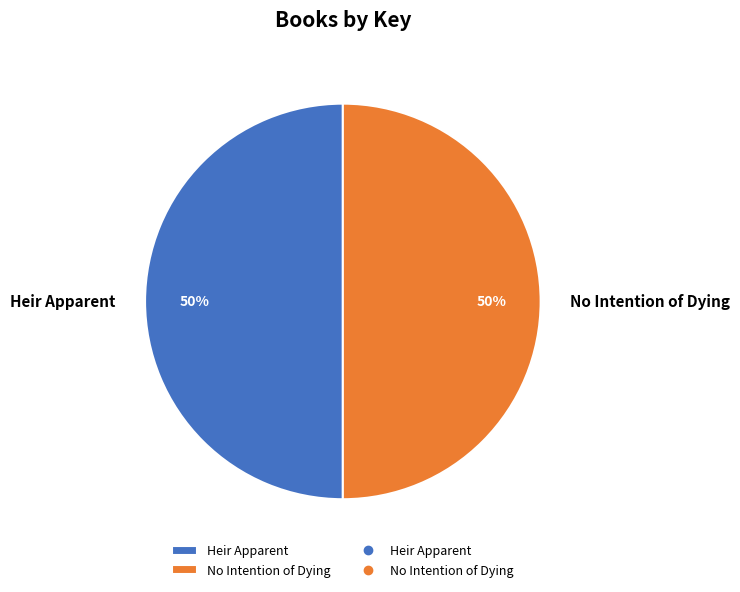

Approximately how many times larger is the value at No Intention of Dying compared to Heir Apparent?

1.0